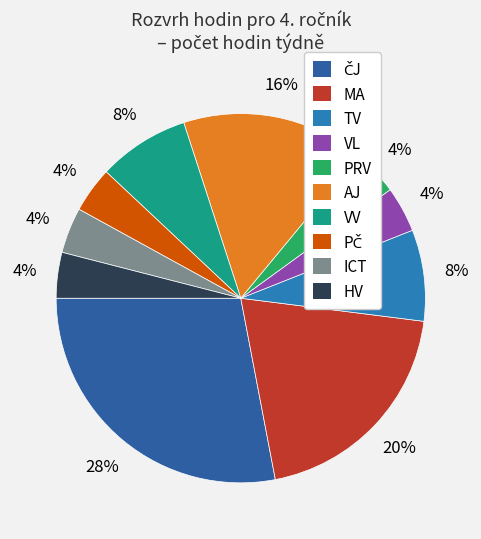

Does any single category account for the majority?

No